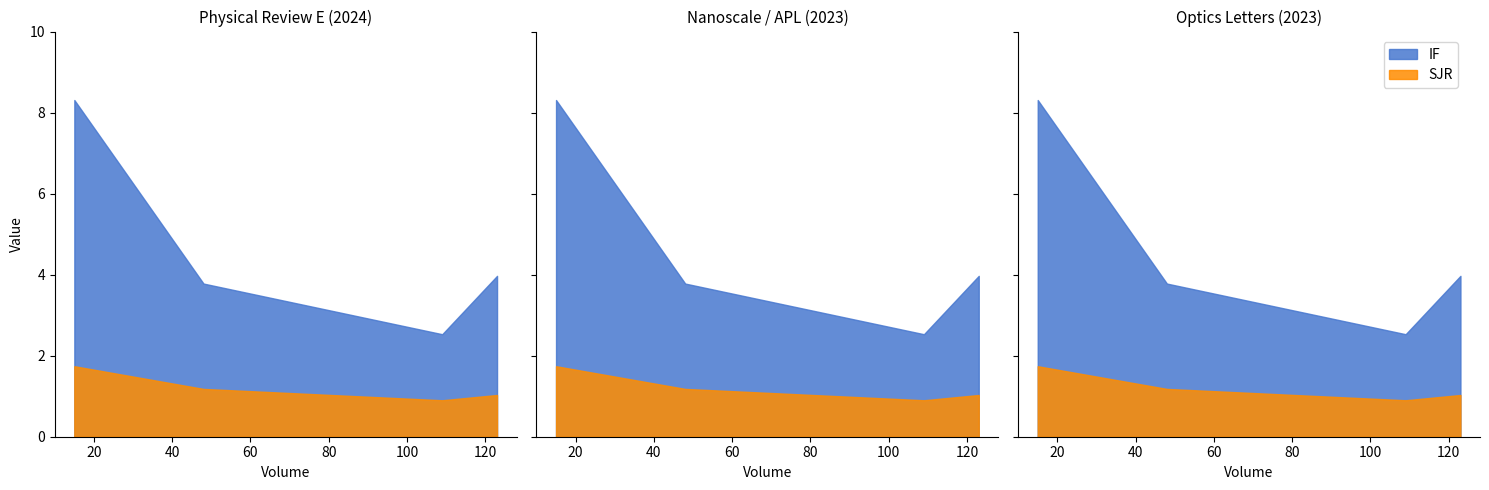

Does the chart display data point markers on the line(s)?

No